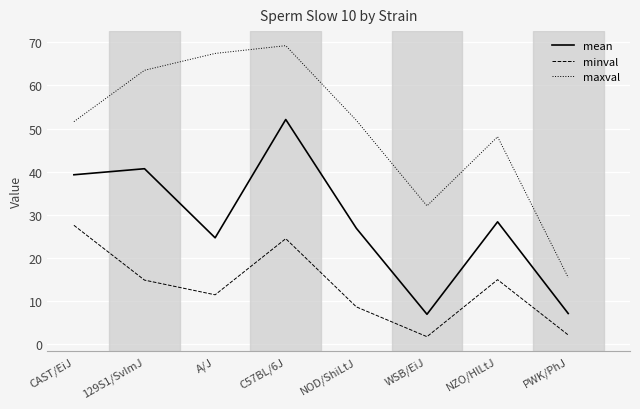

What is the difference between the highest and lowest values at 129S1/SvImJ?

48.6